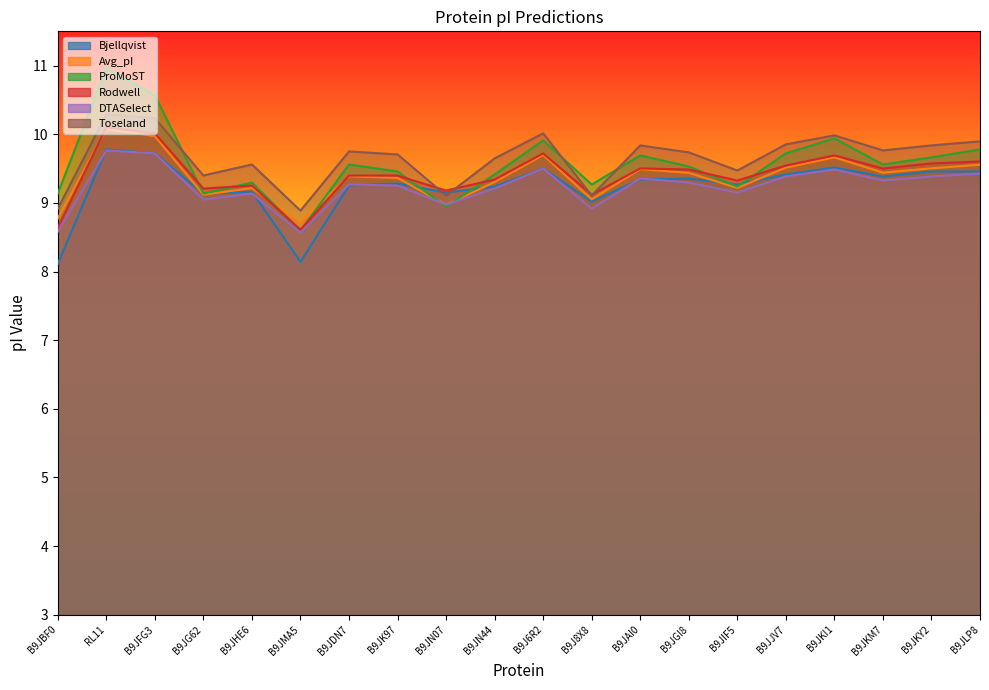

Where is the first local minimum for Toseland?

B9JG62